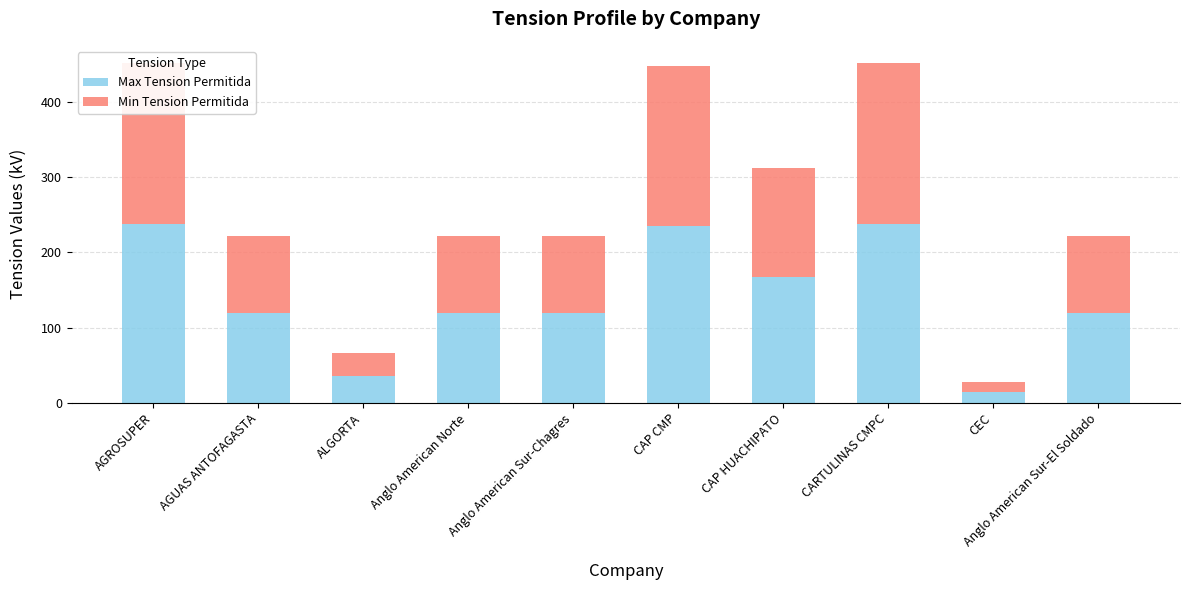

What is the spread (max minus min) of values at CAP CMP?

22.4